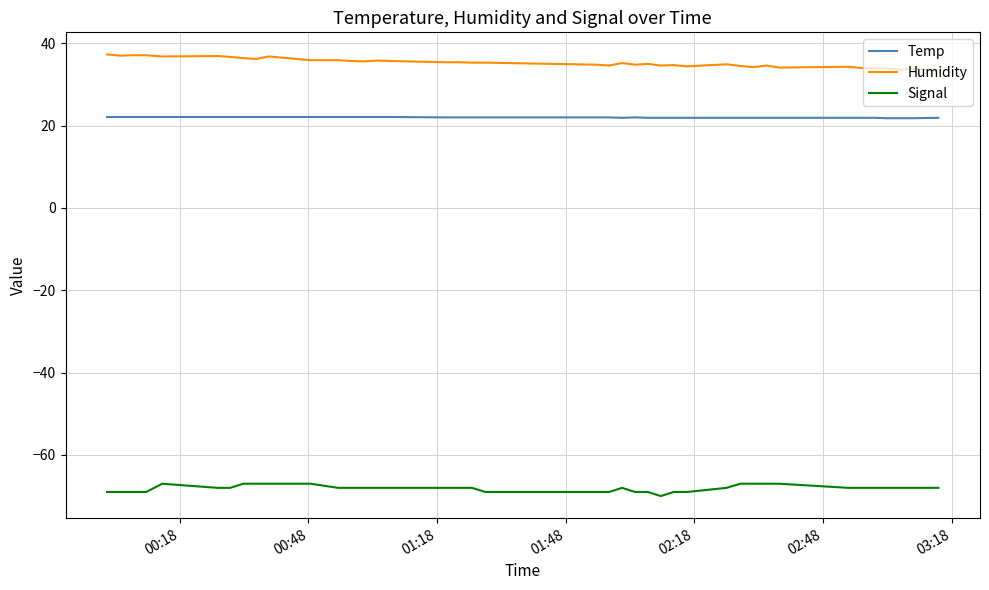

True or false: Humidity and Signal intersect in this chart.

False